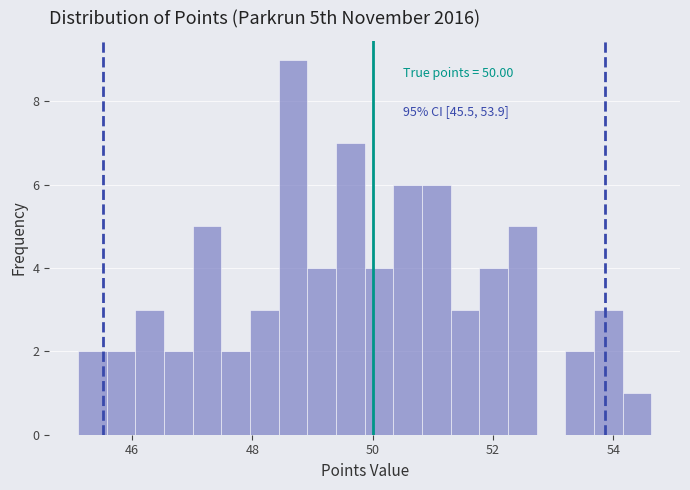

Read against the x-axis, roughly where is the centre of the tallest bar?

48.6